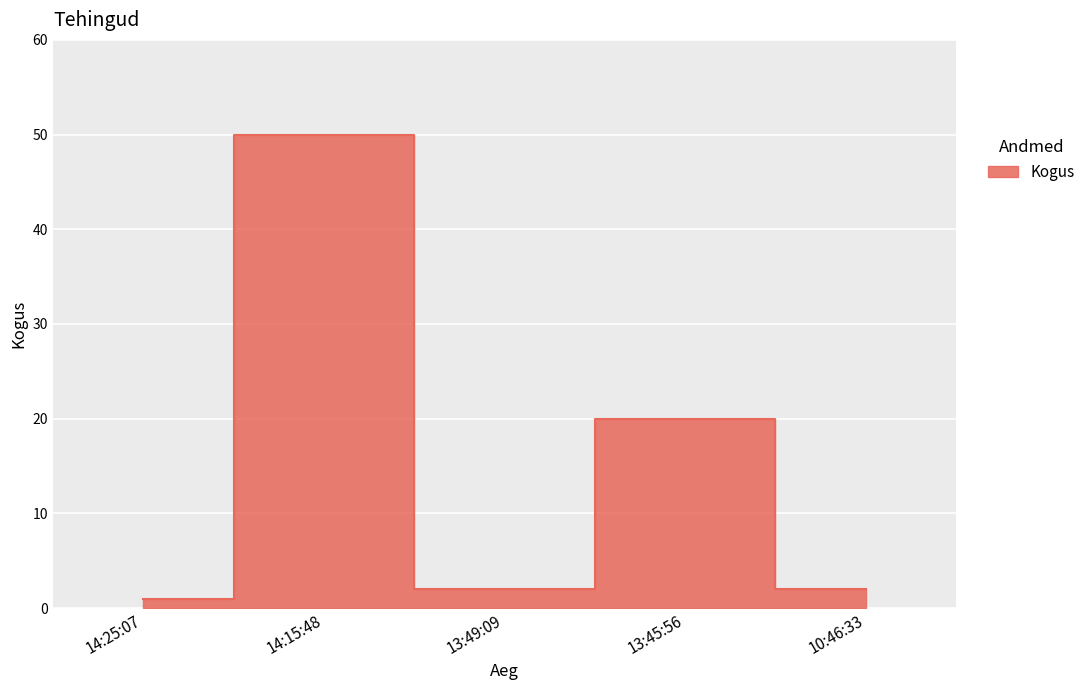

What position from the left is 13:45:56?

4